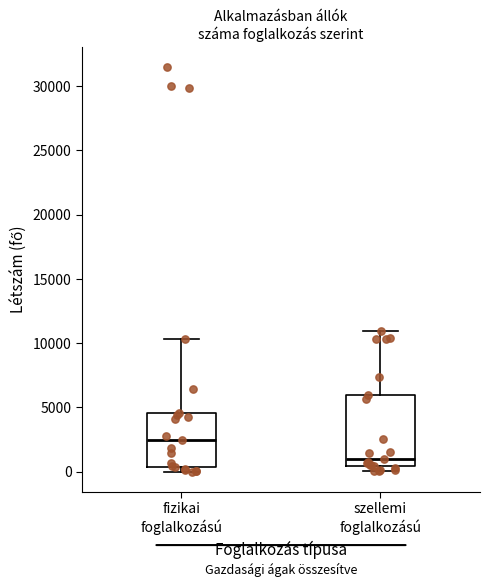

Reading left to right, transcribe this box plot: for each box, give where its median line is, the range the box spans, and where its two whiskers end, as read against the y-axis. The values are not printed on the chart, so give them approximately, as read against the axis.

fizikai foglalkozású: median 2500, box 500 to 4500, whiskers 0 to 10500
szellemi foglalkozású: median 1000, box 500 to 6000, whiskers 0 to 11000